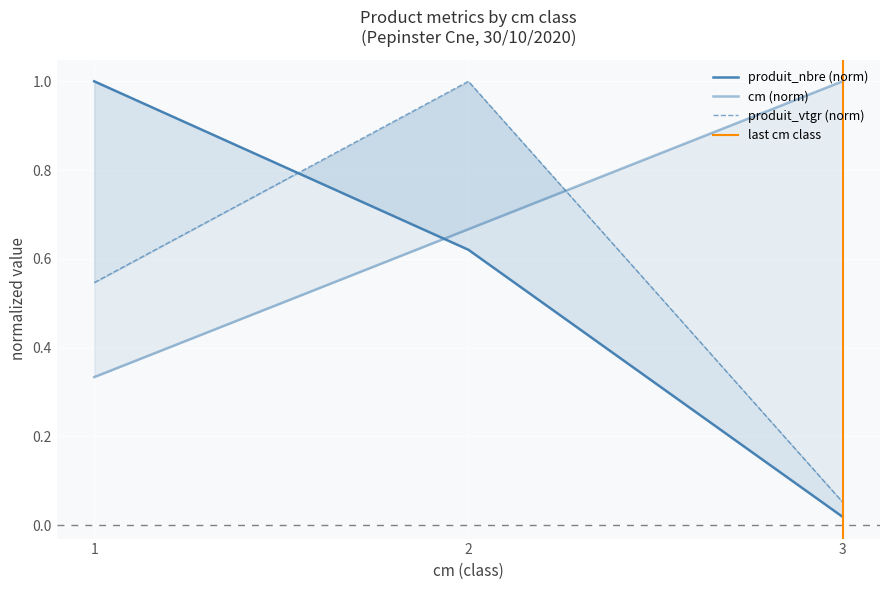

At how many categories does at least one series exceed 0?

3